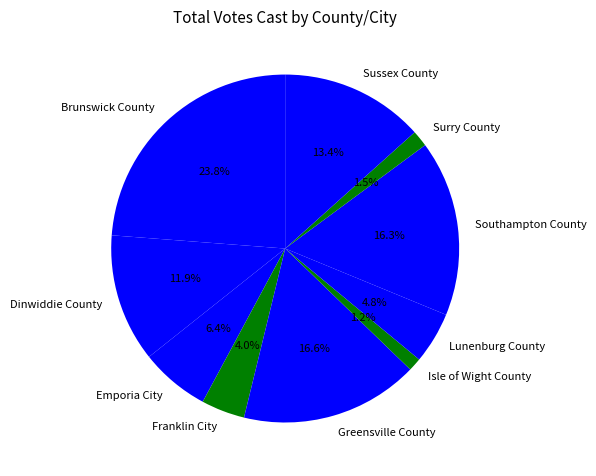

Is there any slice that represents more than half of the pie?

No